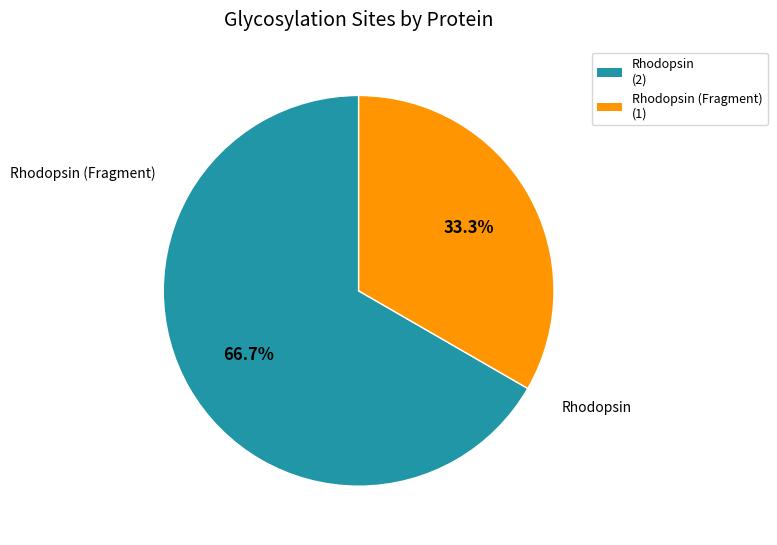

Does Rhodopsin (Fragment) (1) account for over 50% of the chart?

No